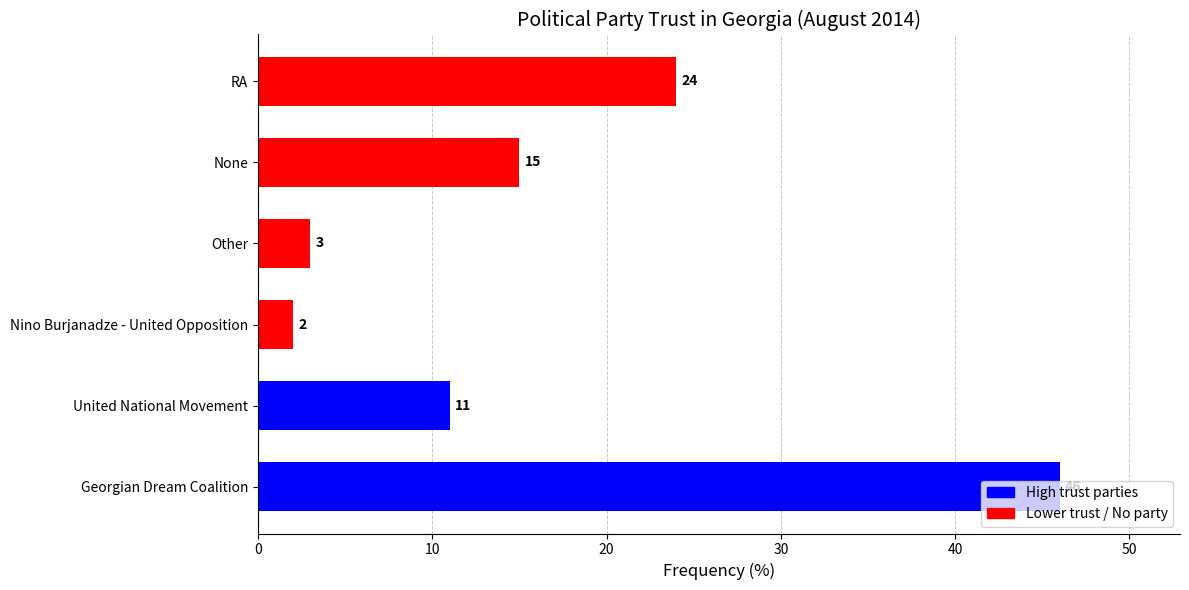

True or false: the data shows 2 at Nino Burjanadze - United Opposition.

True